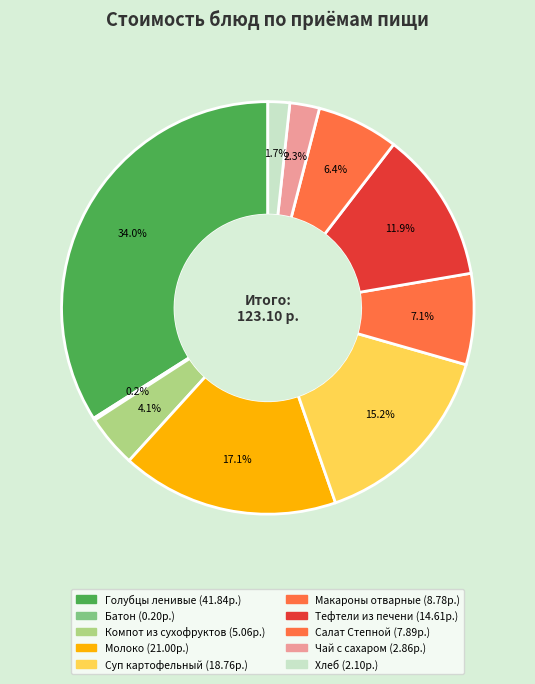

The Хлеб slice represents 2% of the pie. True or false?

True